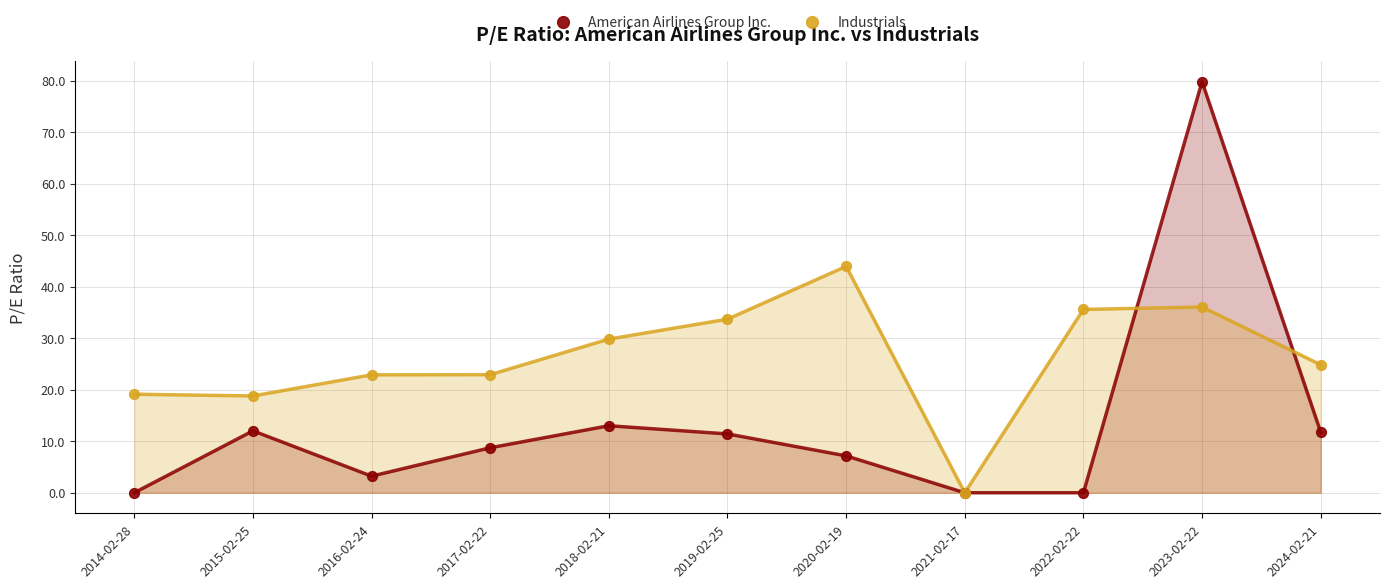

Which series has the widest spread of Y values?

American Airlines Group Inc.